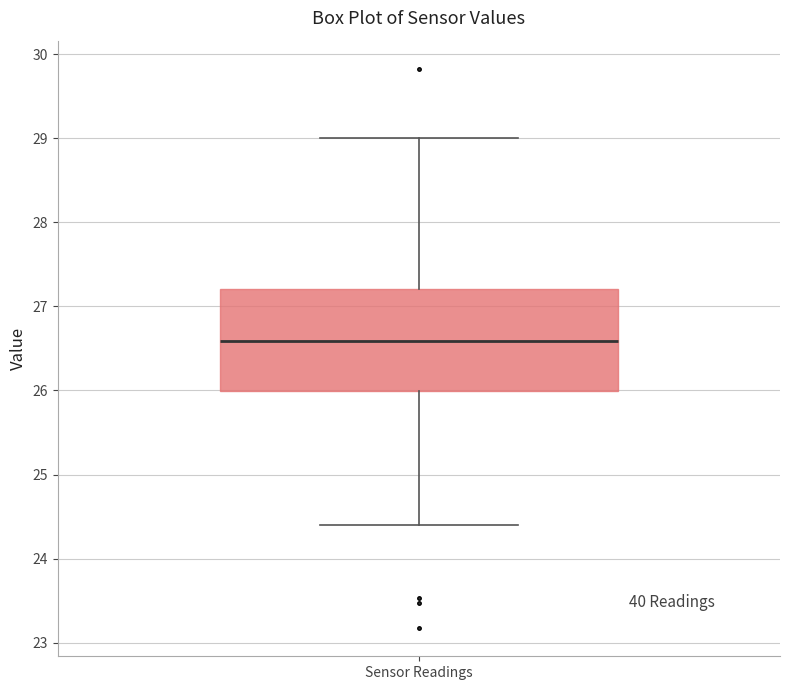

Transcribe this box plot: give where the median line is, the range the box spans, and where the two whiskers end, as read against the y-axis. The values are not printed on the chart, so give them approximately, as read against the axis.

median 26.6, box 26.0 to 27.2, whiskers 24.4 to 29.0